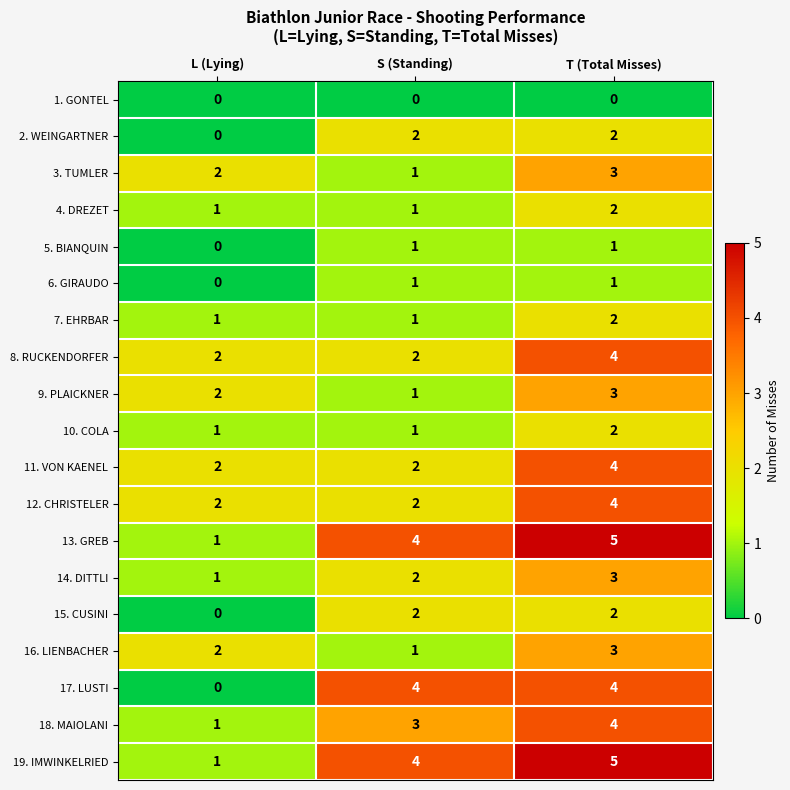

How many categories are shown in the chart?

3